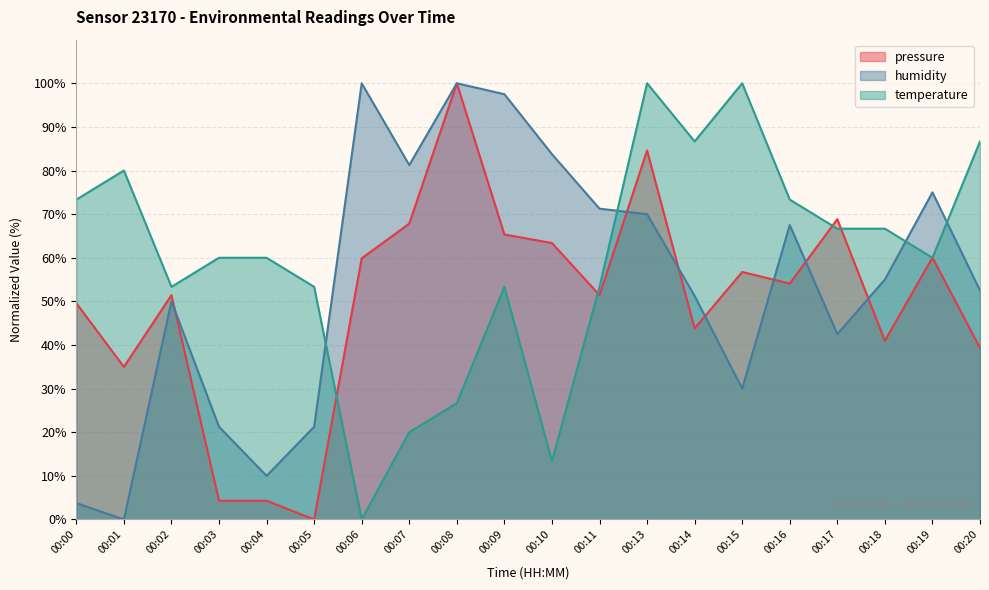

True or false: humidity and temperature cross at least once.

True